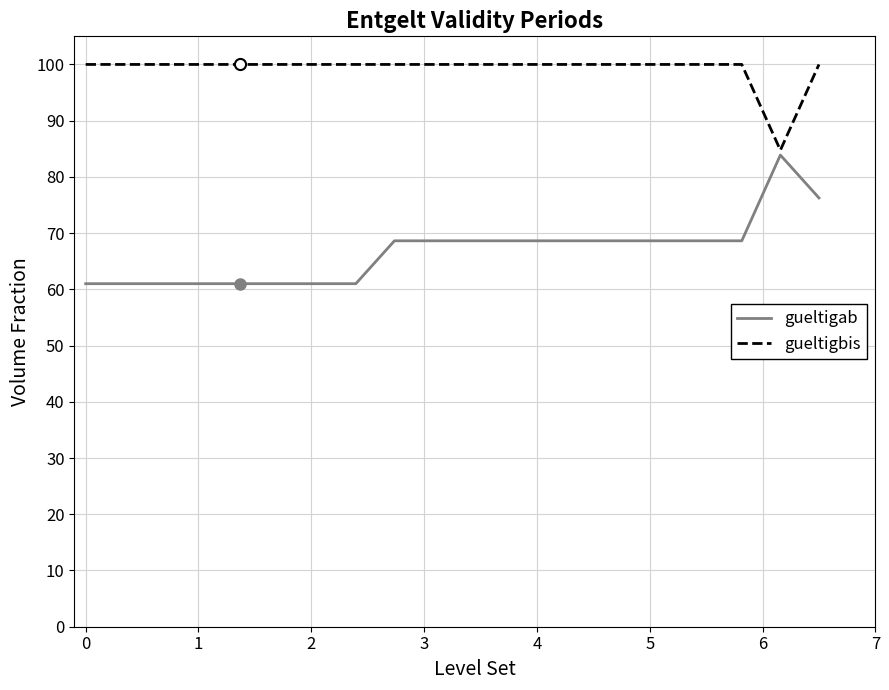

Does the chart have visible grid lines?

Yes